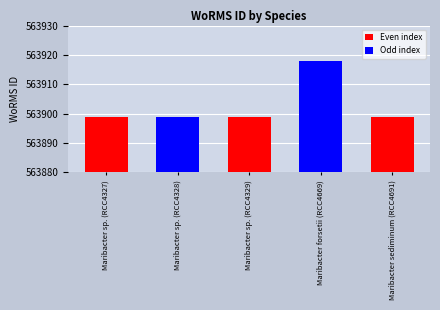

What is the label of the 3rd bar from the left?

Maribacter sp. (RCC4329)